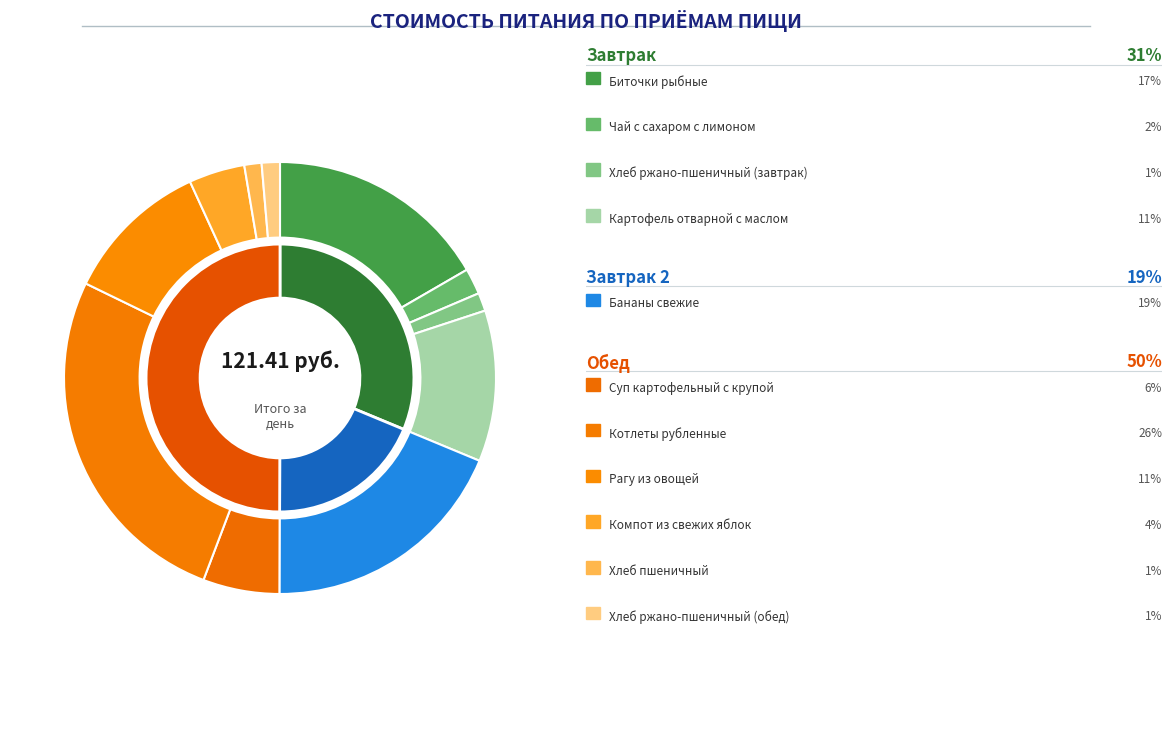

Is it true that Бананы свежие is 19% of the pie?

True